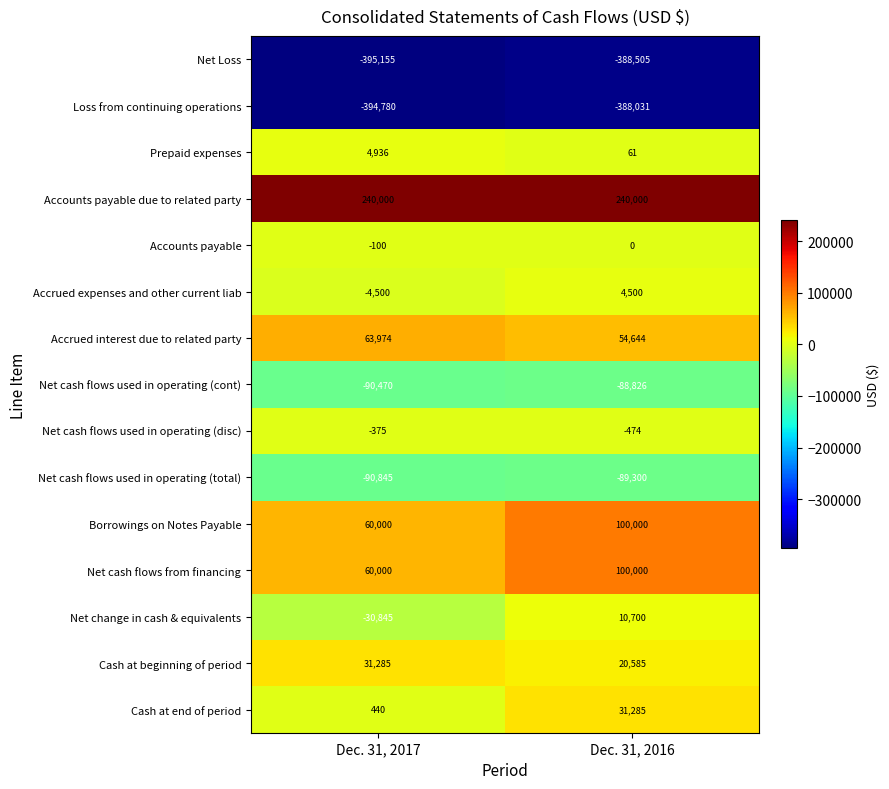

Reading left to right, what are all the values shown in this chart?

Net Loss: -395155	-388505
Loss from continuing operations: -394780	-388031
Prepaid expenses: 4936	61
Accounts payable due to related party: 240000	240000
Accounts payable: -100	0
Accrued expenses and other current liab: -4500	4500
Accrued interest due to related party: 63974	54644
Net cash flows used in operating (cont): -90470	-88826
Net cash flows used in operating (disc): -375	-474
Net cash flows used in operating (total): -90845	-89300
Borrowings on Notes Payable: 60000	100000
Net cash flows from financing: 60000	100000
Net change in cash & equivalents: -30845	10700
Cash at beginning of period: 31285	20585
Cash at end of period: 440	31285